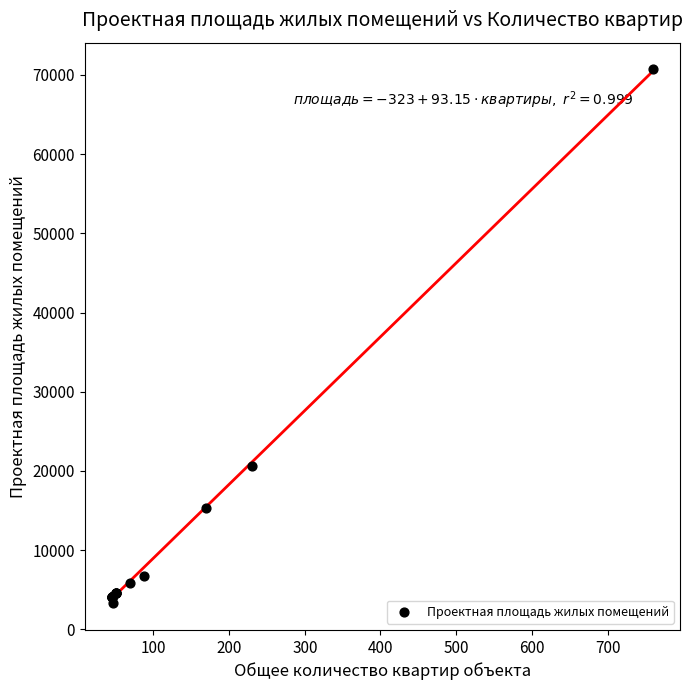

What Y value in the scatter plot is closest to 36992?

20670